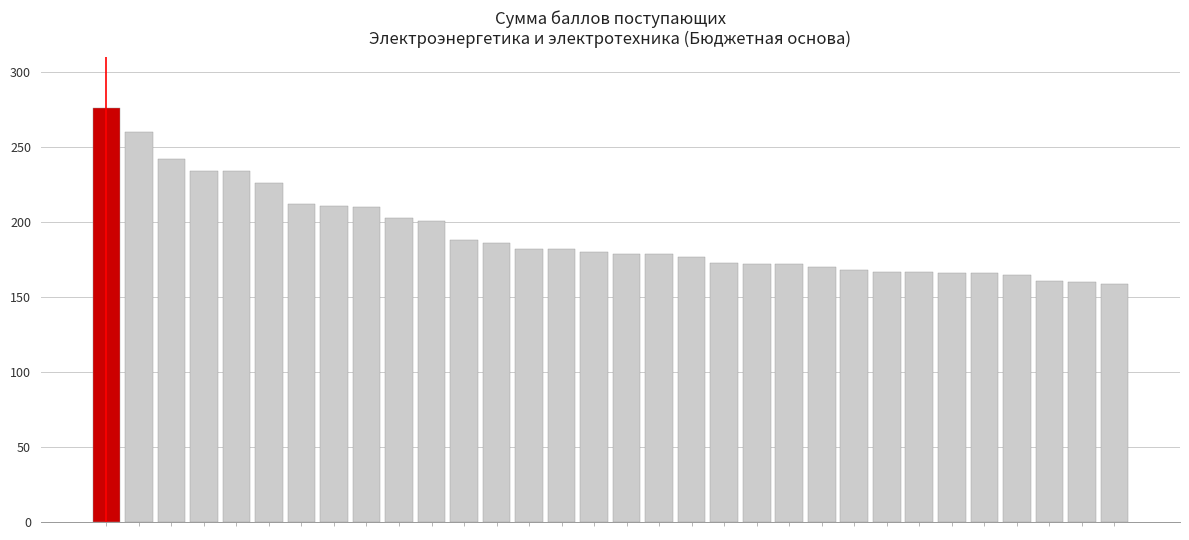

What is the value of the 8th bar from the left?

211